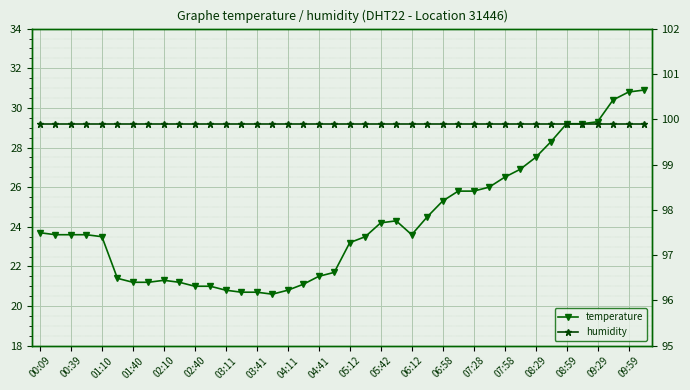

How many categories are shown in the chart?

40